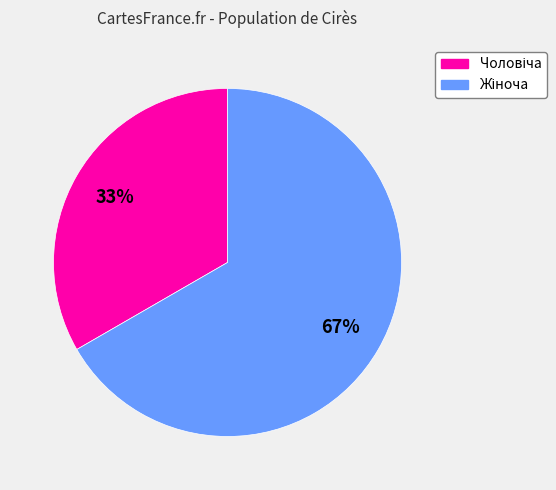

To the nearest percent, what is the average slice percentage?

50%